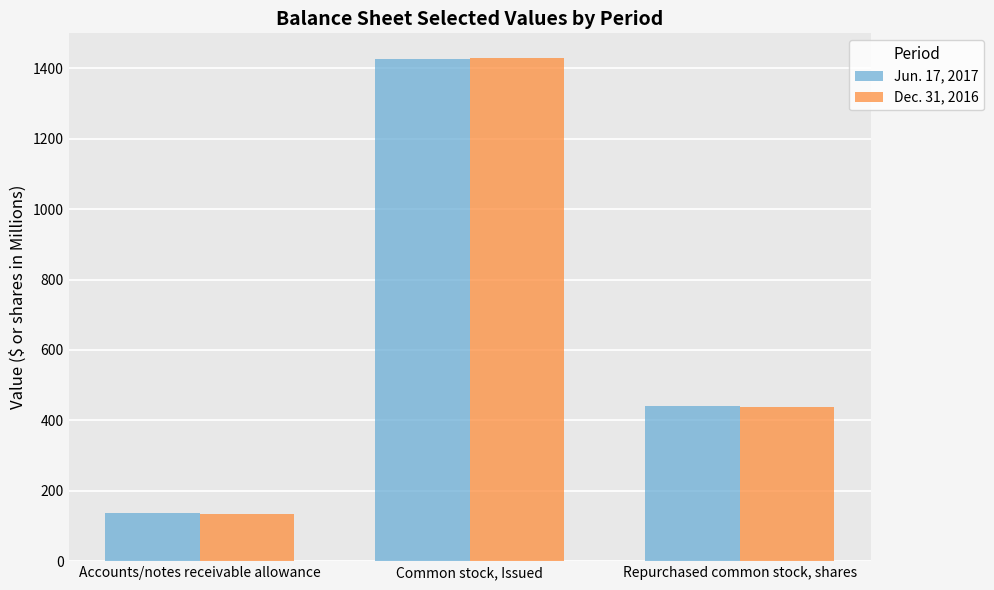

Is the value of Jun. 17, 2017 at Repurchased common stock, shares greater than the value of Dec. 31, 2016 at Accounts/notes receivable allowance?

Yes